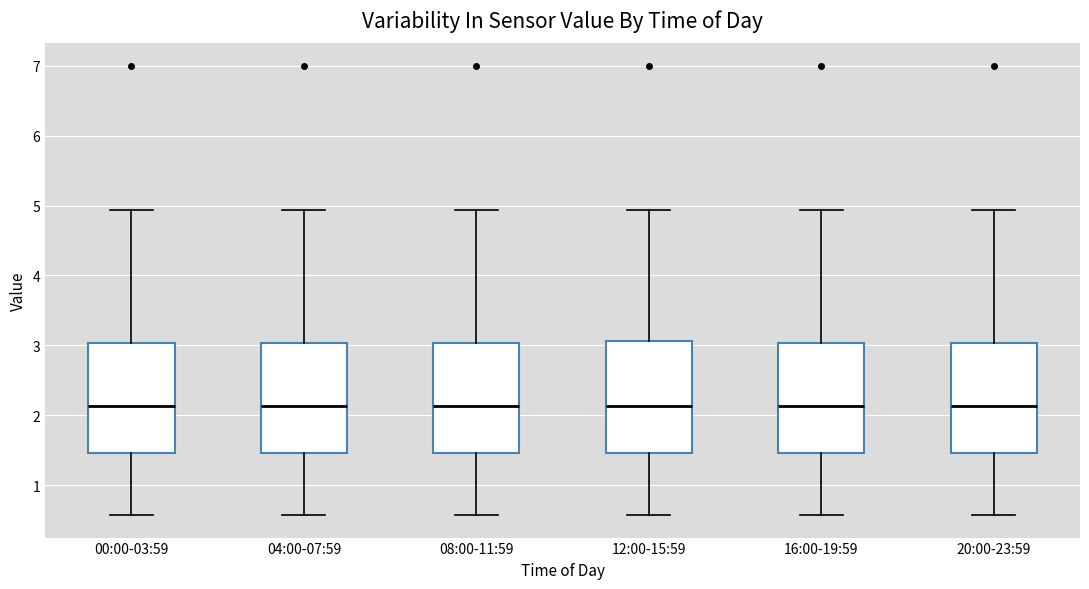

Where does the upper whisker of the box for 16:00-19:59 end on the y-axis? The values are not printed on the chart, so give them approximately, as read against the axis.

4.9